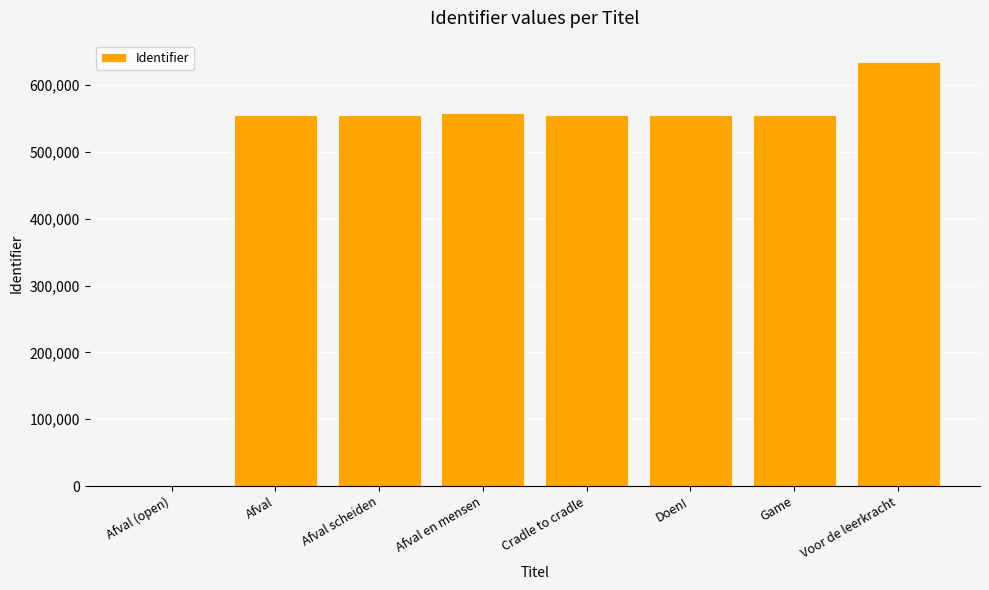

The chart shows a value of 301344 at Doen!. True or false?

False